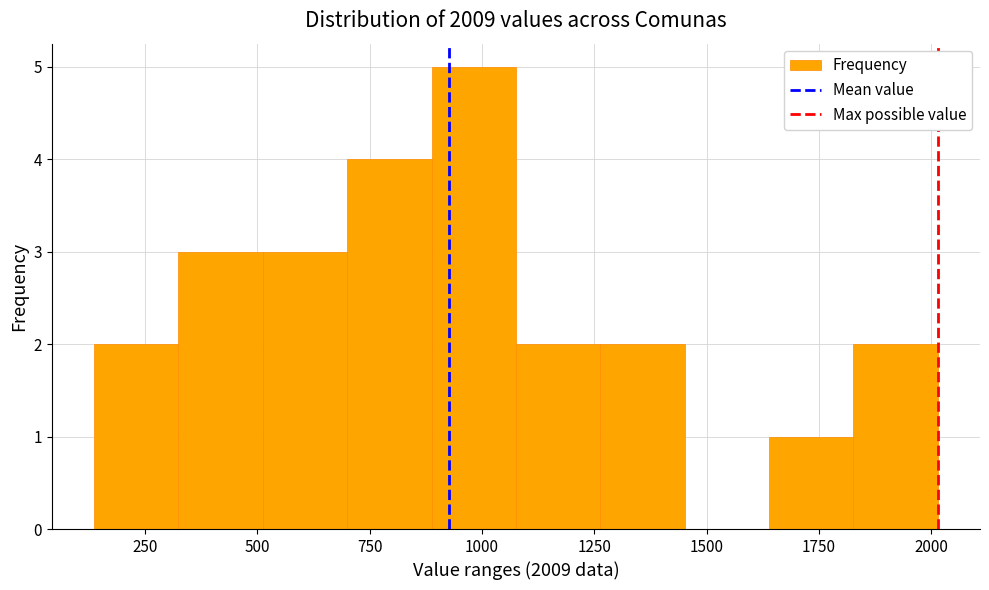

Around what value on the x-axis is the tallest bar? Give the approximate position of its centre, as read against the axis.

1000